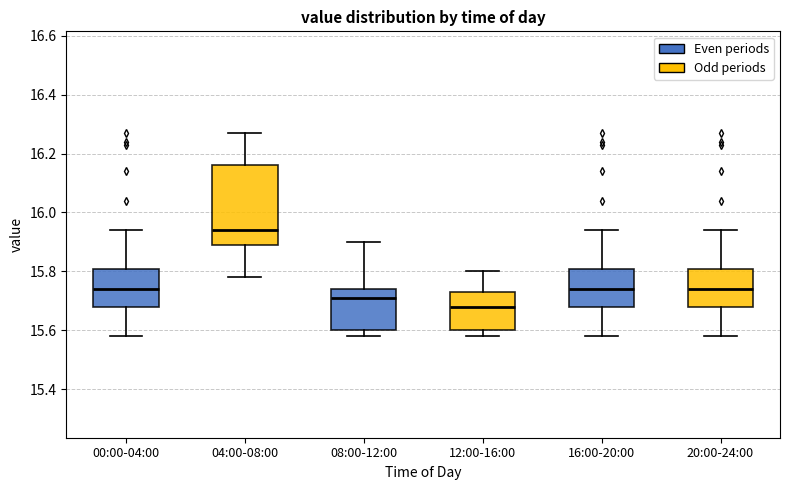

Reading left to right, read every box against the y-axis: the position of its median line, the range the box covers, and the ends of its whiskers. The values are not printed on the chart, so give them approximately, as read against the axis.

00:00-04:00: median 15.74, box 15.68 to 15.80, whiskers 15.58 to 15.94
04:00-08:00: median 15.94, box 15.90 to 16.16, whiskers 15.78 to 16.28
08:00-12:00: median 15.72, box 15.60 to 15.74, whiskers 15.58 to 15.90
12:00-16:00: median 15.68, box 15.60 to 15.74, whiskers 15.58 to 15.80
16:00-20:00: median 15.74, box 15.68 to 15.80, whiskers 15.58 to 15.94
20:00-24:00: median 15.74, box 15.68 to 15.80, whiskers 15.58 to 15.94